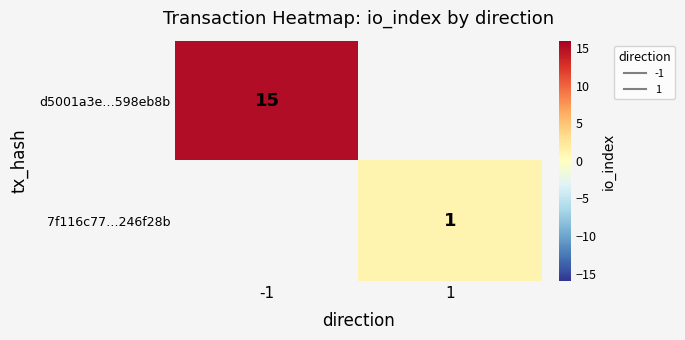

Read the 7f116c77…246f28b value at 1.

1.0